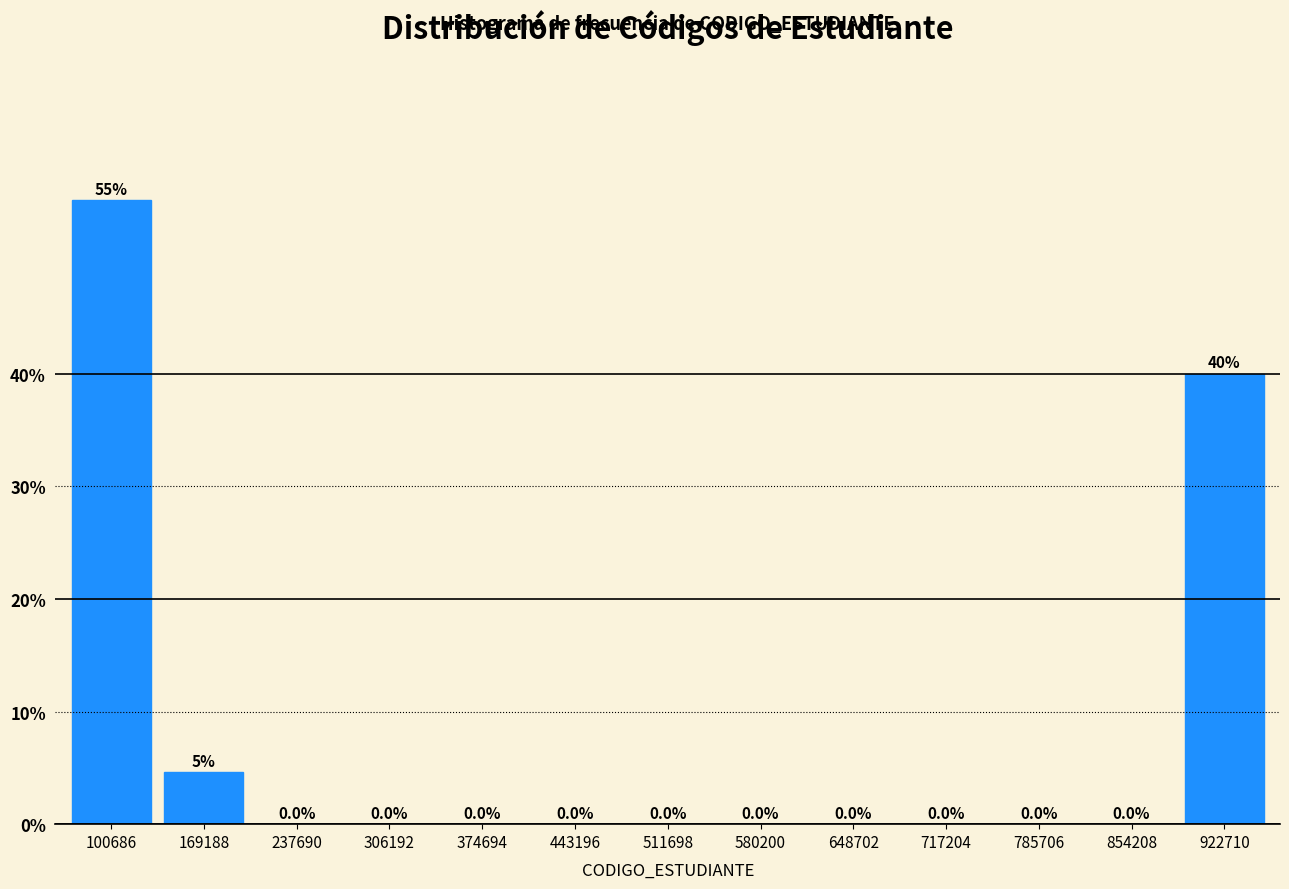

Reading left to right, transcribe all the data shown in this chart.

100686=55.4	169188=4.6	237690=0.0	306192=0.0	374694=0.0	443196=0.0	511698=0.0	580200=0.0	648702=0.0	717204=0.0	785706=0.0	854208=0.0	922710=40.0